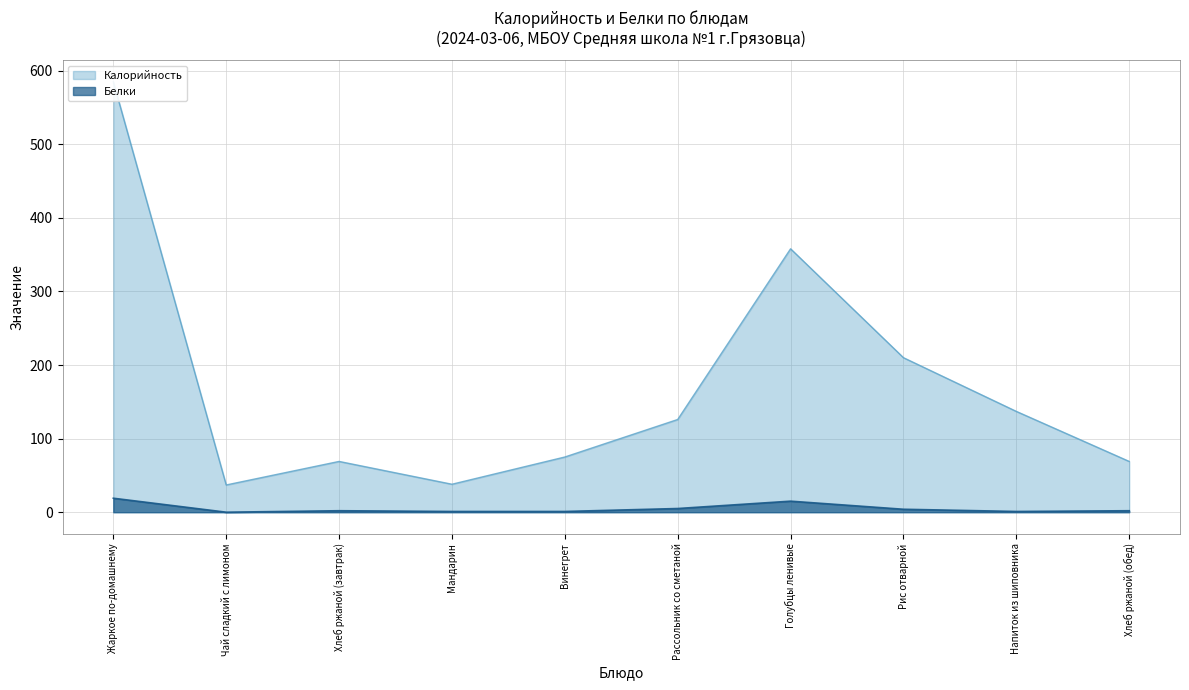

At which category is the sum across all series the highest?

Жаркое по-домашнему